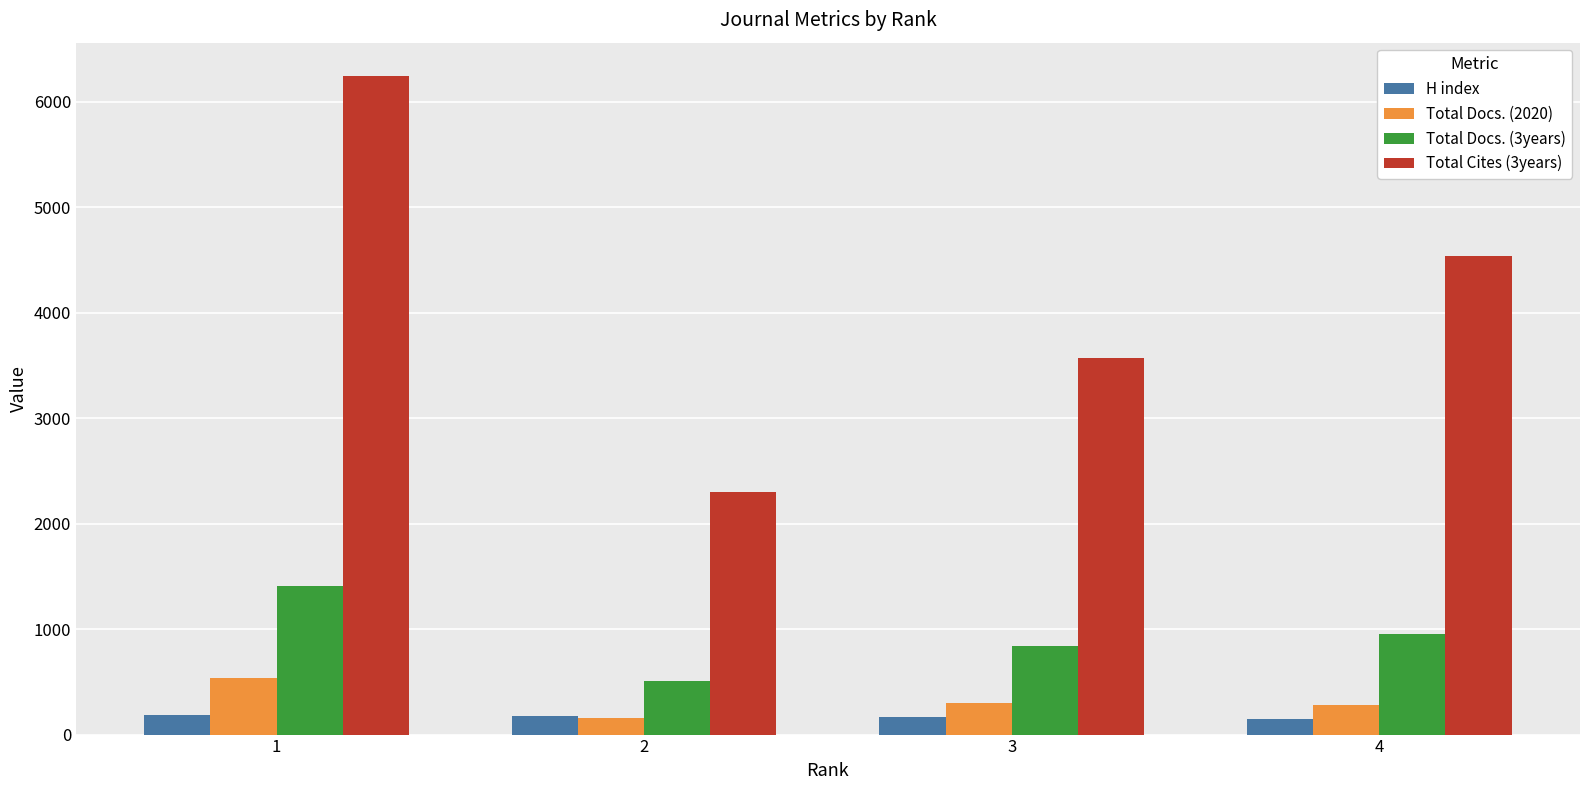

What is the maximum value shown in the chart?

6246